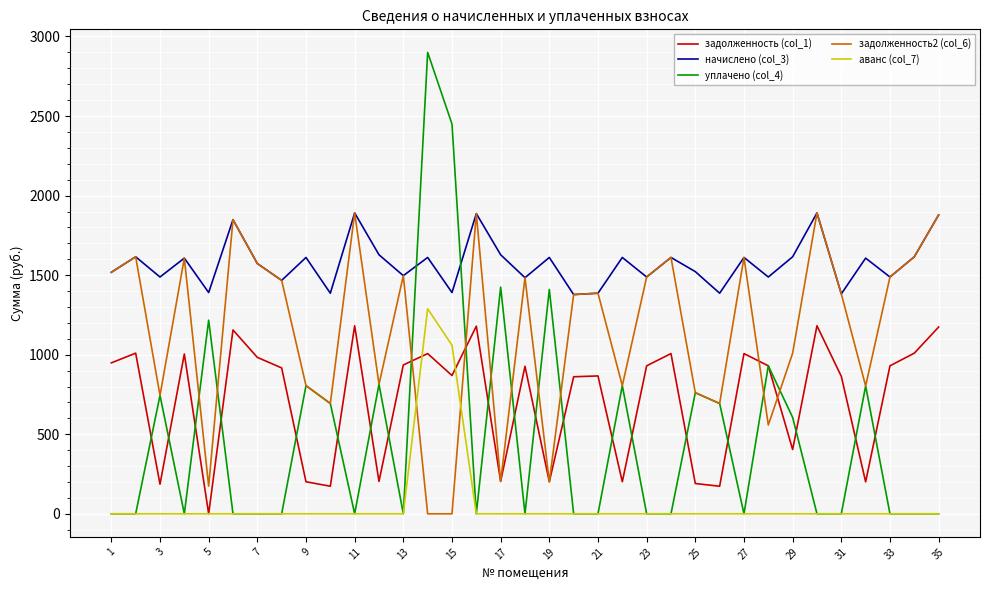

After their last crossing, which series has the higher values: аванс (col_7) or задолженность2 (col_6)?

задолженность2 (col_6)